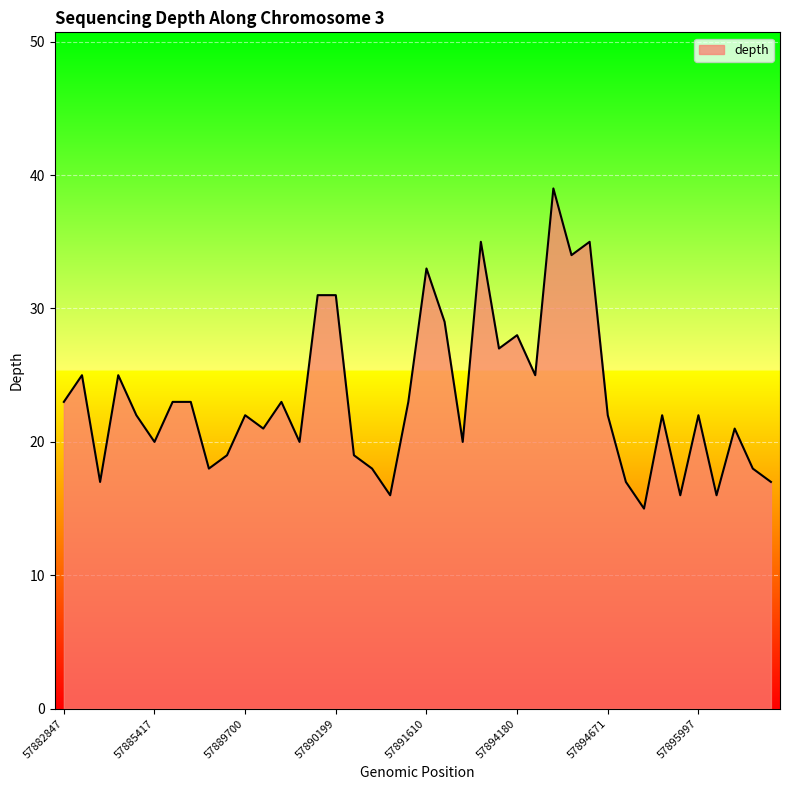

What is the difference between the maximum and minimum values?

24